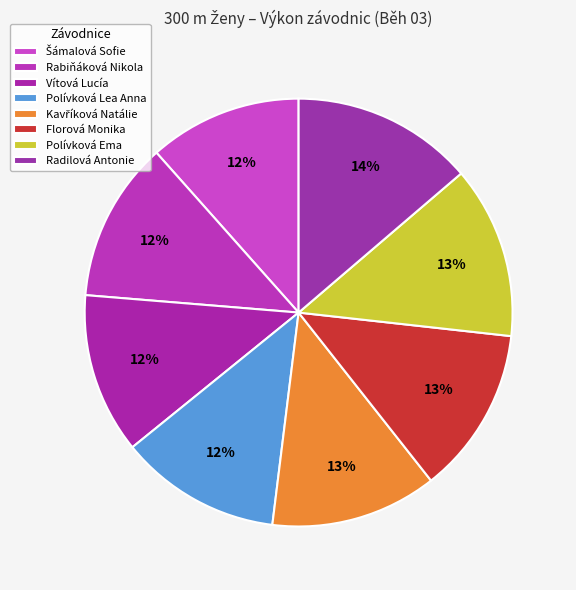

True or false: Vítová Lucía accounts for 22% of the total.

False